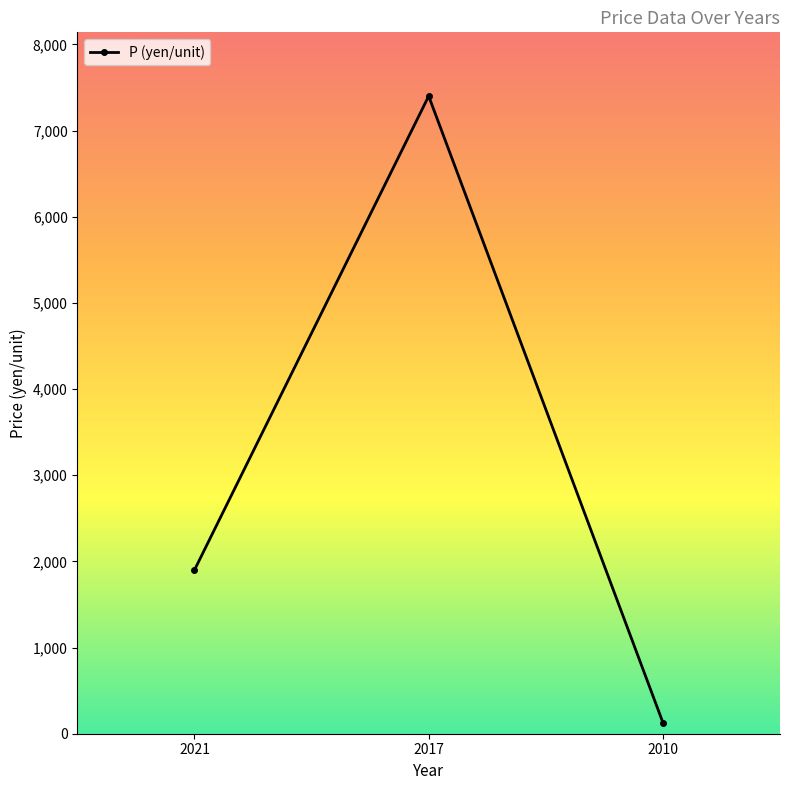

List the labels in order of value, smallest first.

2010, 2021, 2017